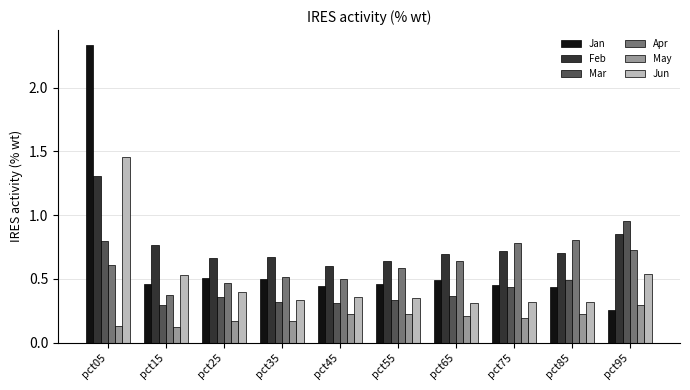

What is the sum of all May values?

2.0